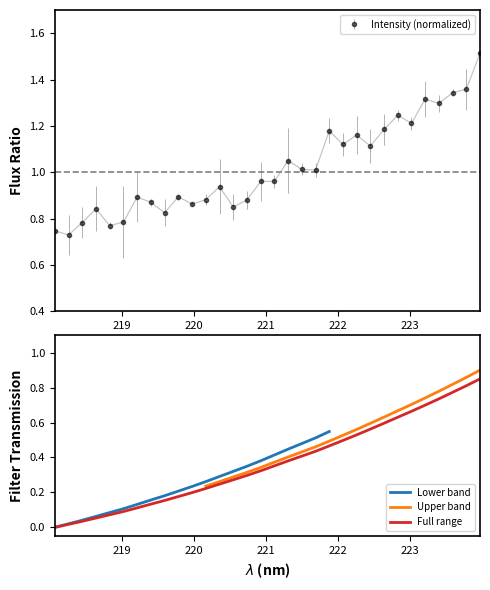

True or false: Intensity (normalized) has more than 2 points higher than both neighbors.

True